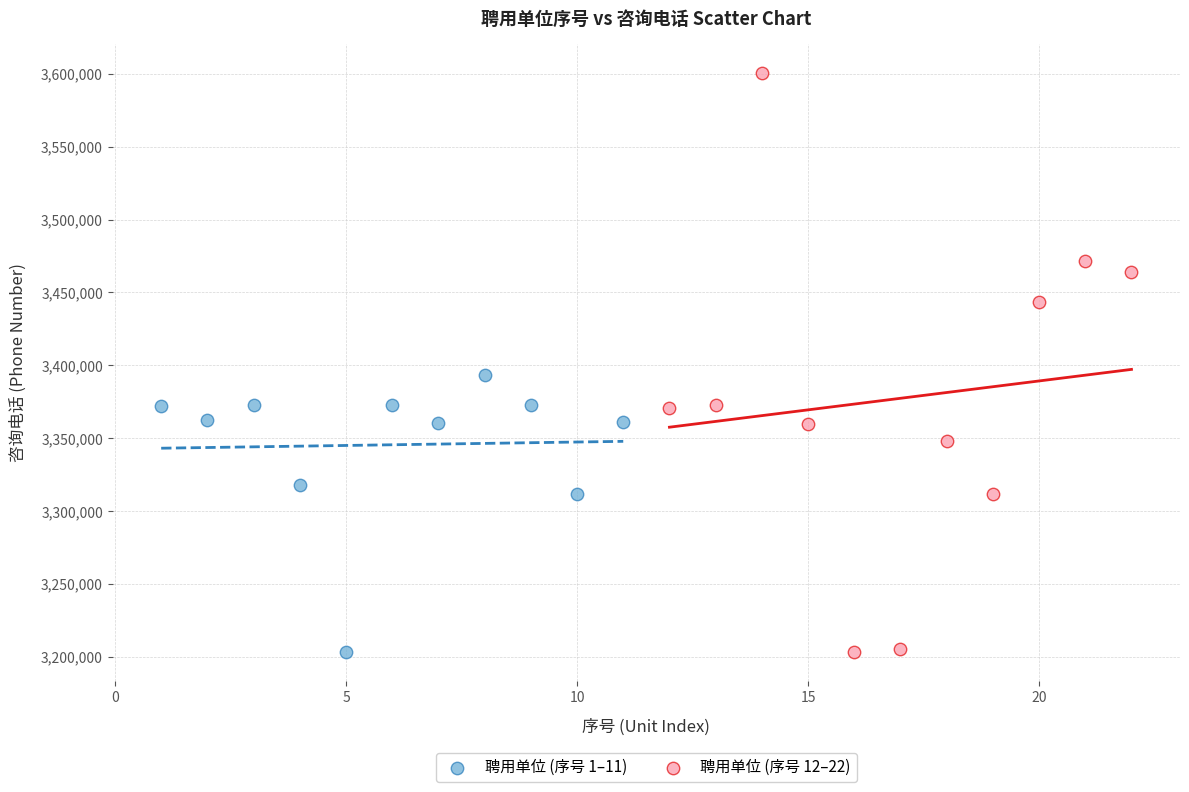

Which series contains the highest Y value?

聘用单位 (序号 12–22)